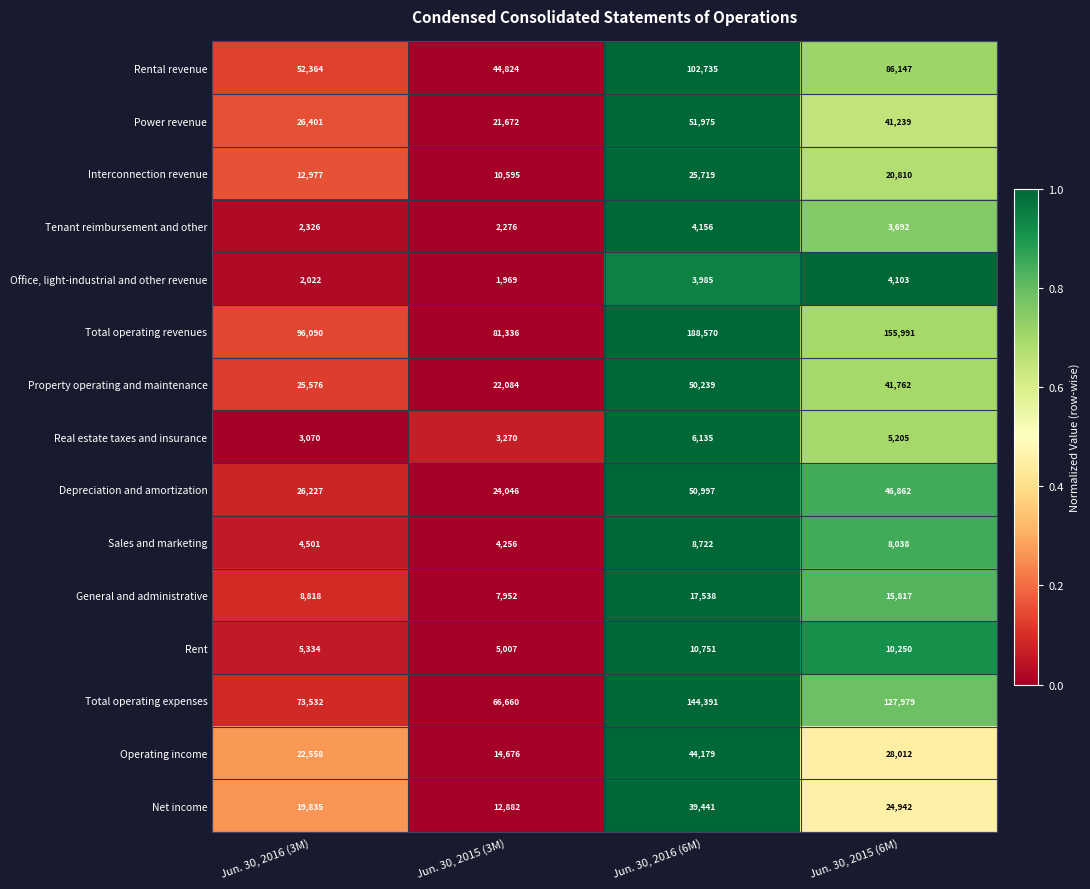

List the series in order of their peak value, lowest first.

Office, light-industrial and other revenue, Tenant reimbursement and other, Real estate taxes and insurance, Sales and marketing, Rent, General and administrative, Interconnection revenue, Net income, Operating income, Property operating and maintenance, Depreciation and amortization, Power revenue, Rental revenue, Total operating expenses, Total operating revenues